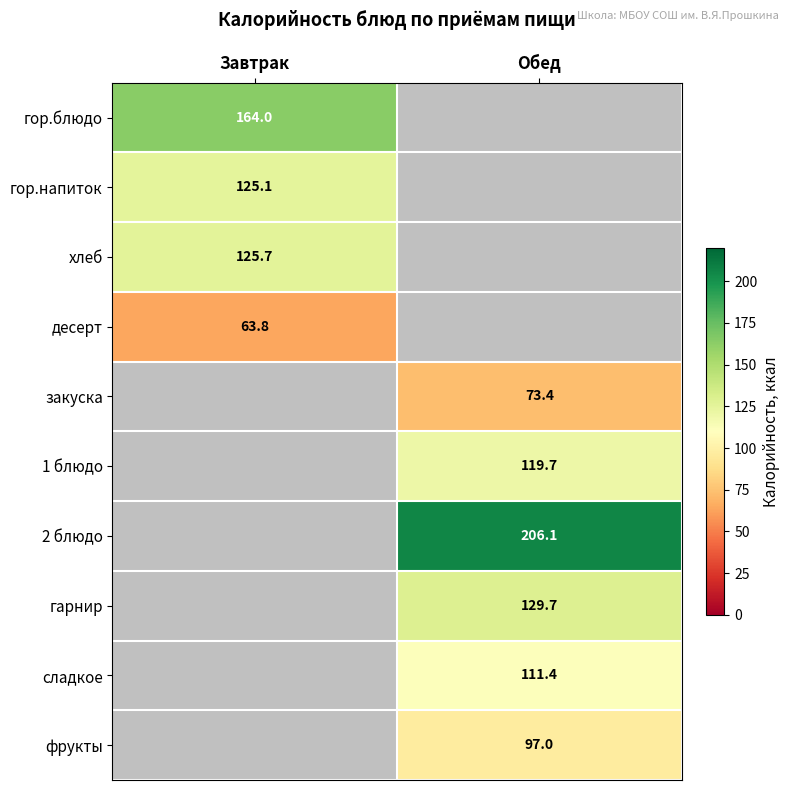

What is the minimum value for десерт?

63.8